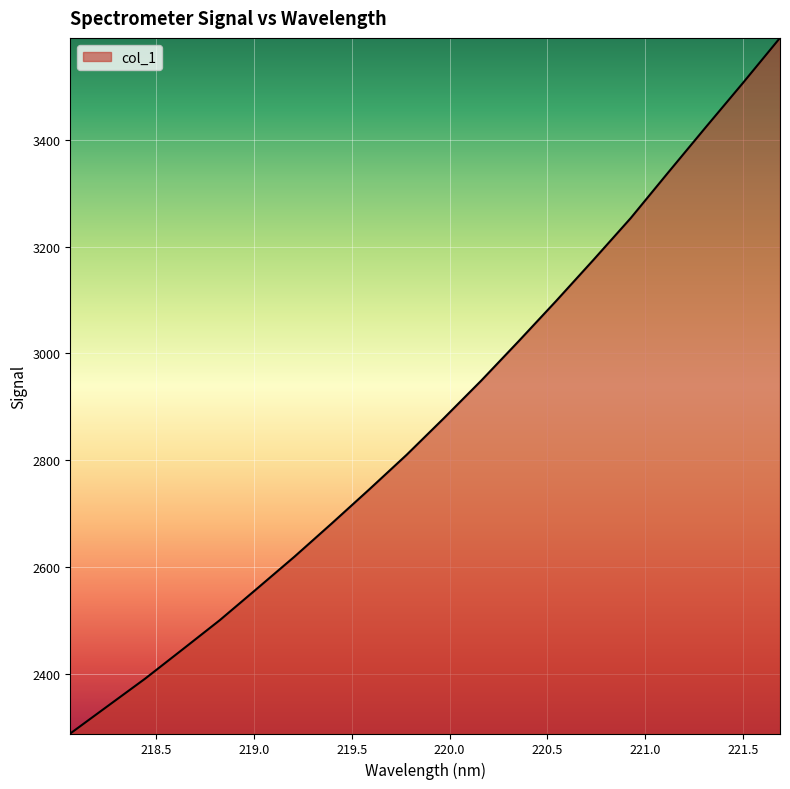

What is the difference between the maximum and minimum values?

1300.8